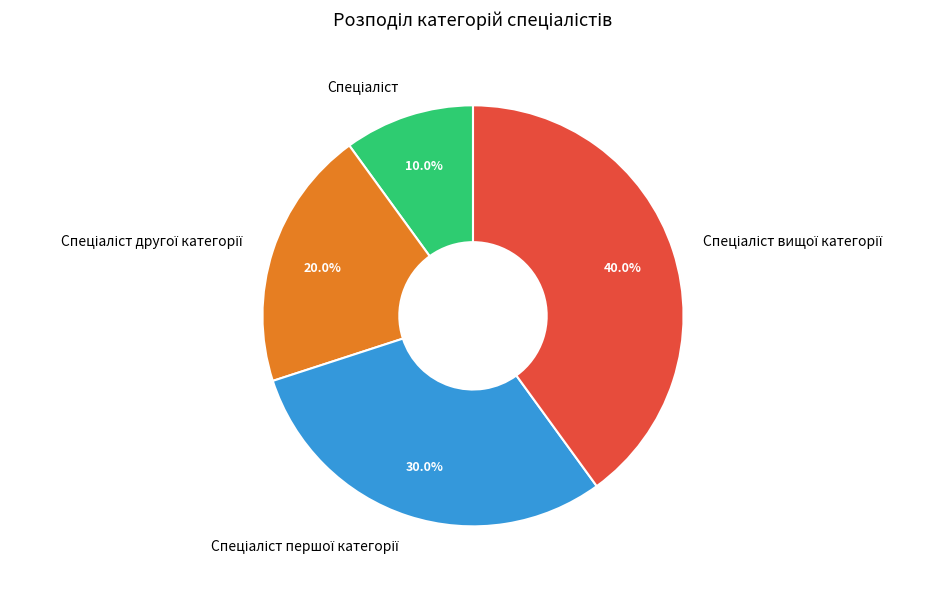

To the nearest percent, what is the average slice percentage?

25%